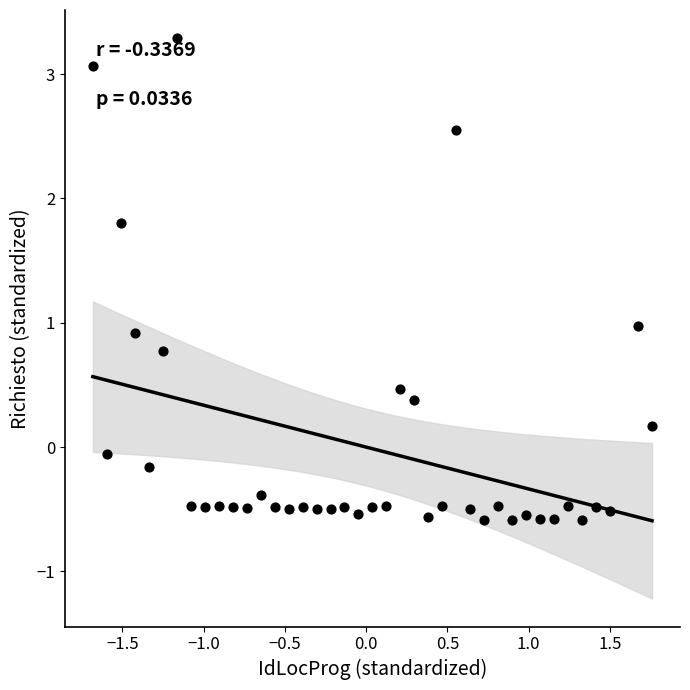

What is the range of X values (max minus min)?

3.4